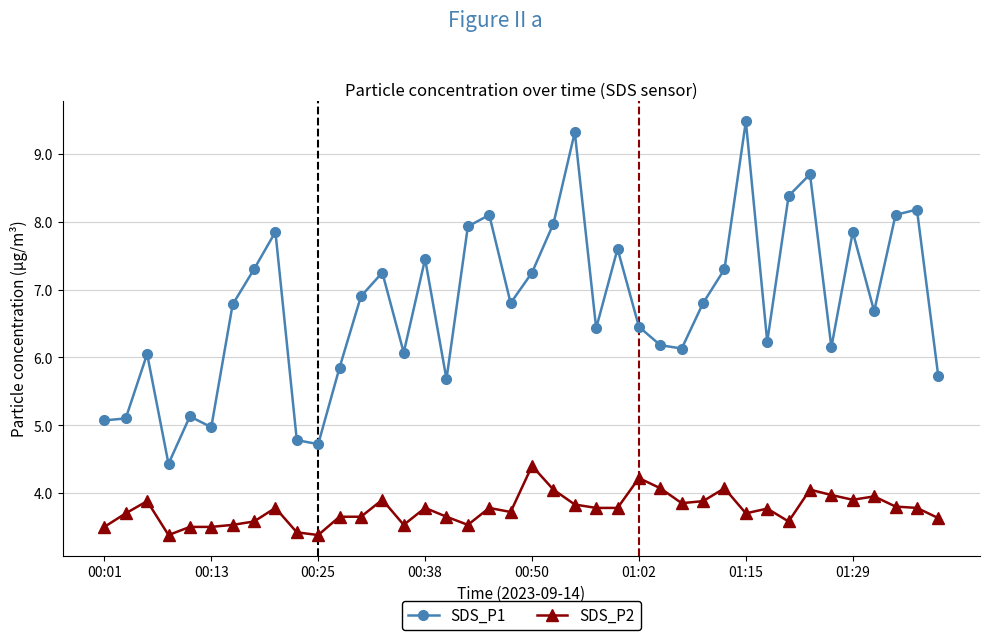

What is the average value of the SDS_P1 series?

6.8